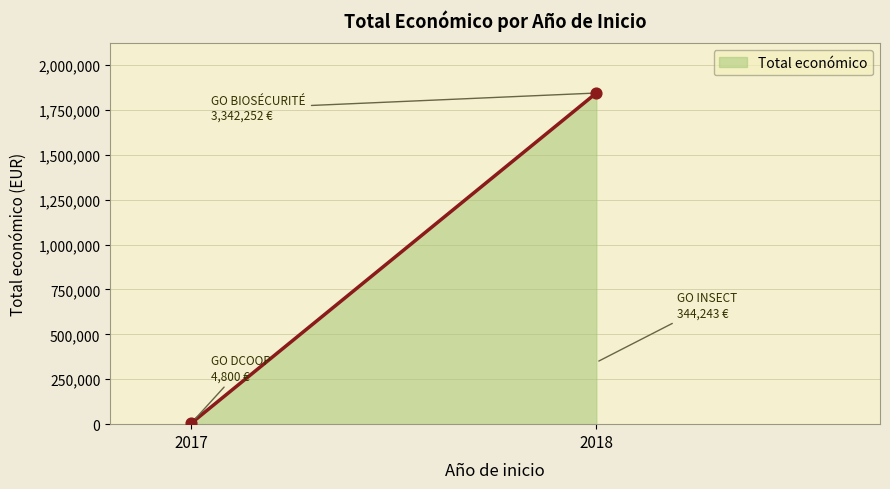

What is the difference between the maximum and minimum values?

1838447.5